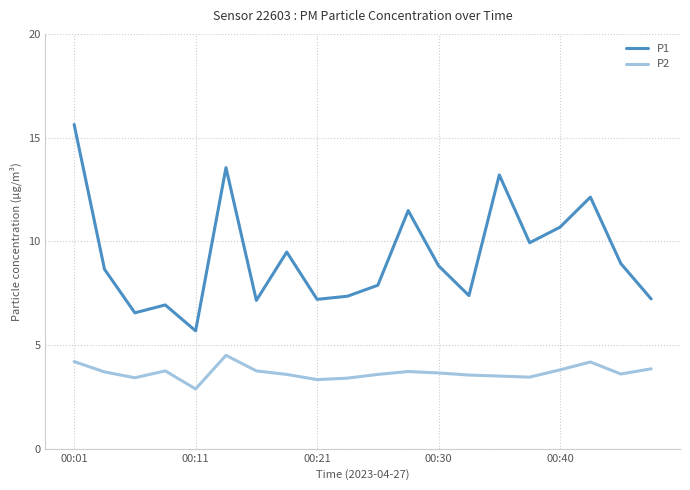

True or false: P1 and P2 intersect in this chart.

False